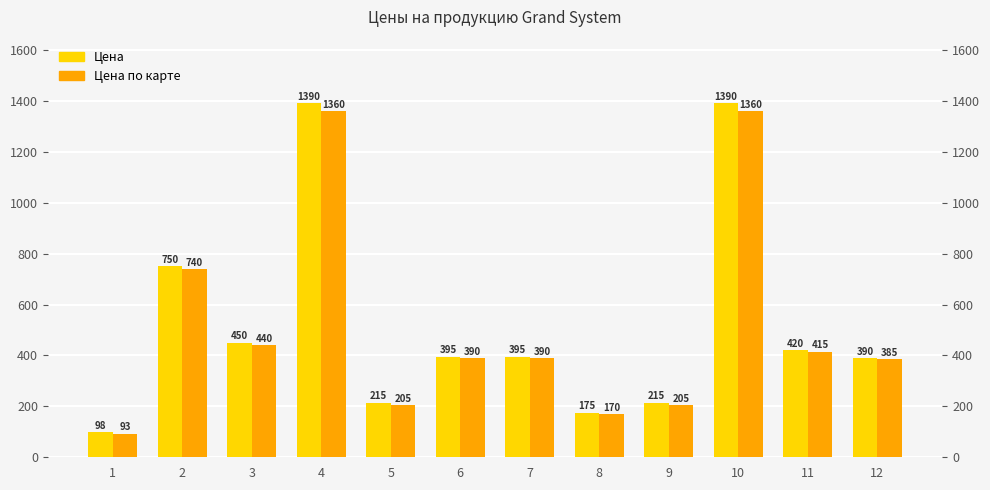

At which label is Цена по карте closest to 726?

2